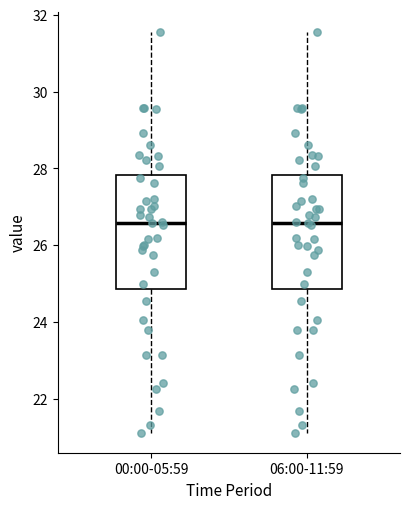

Reading left to right, read every box against the y-axis: the position of its median line, the range the box covers, and the ends of its whiskers. The values are not printed on the chart, so give them approximately, as read against the axis.

00:00-05:59: median 26.6, box 24.8 to 27.8, whiskers 21.2 to 31.6
06:00-11:59: median 26.6, box 24.8 to 27.8, whiskers 21.2 to 31.6